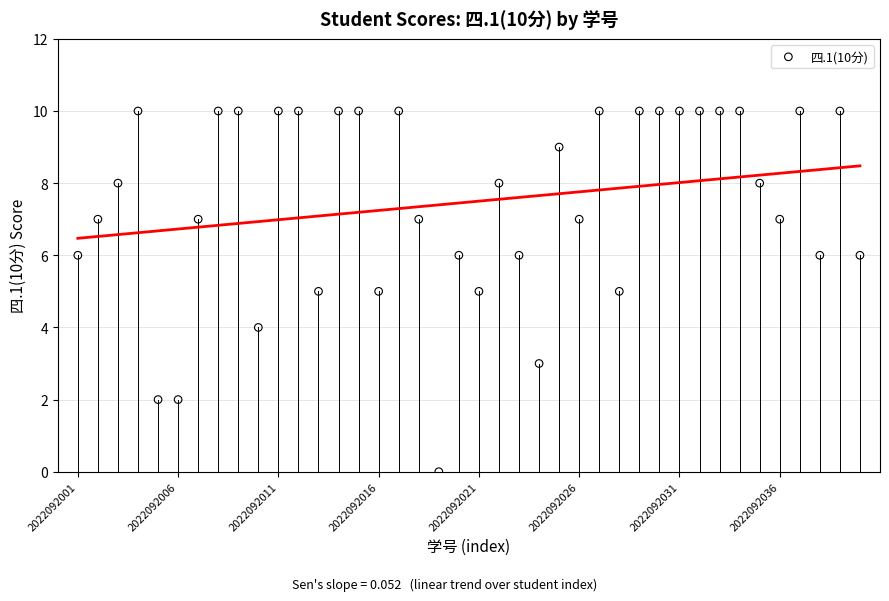

What is the range of Y values (max minus min)?

10